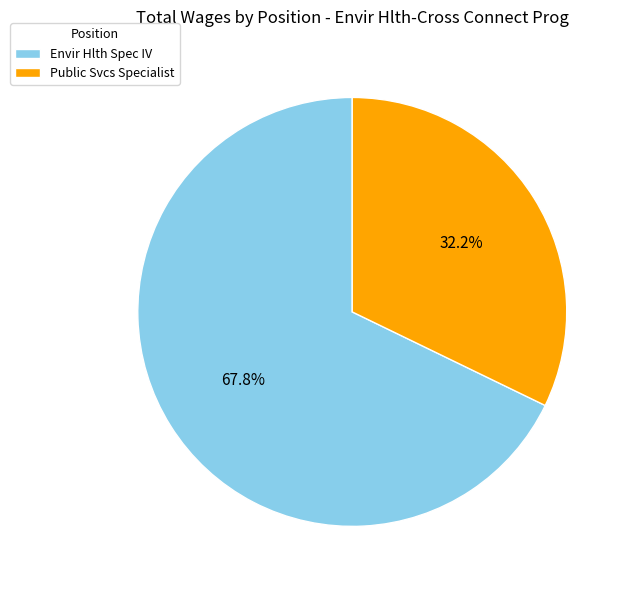

How many slices are in this pie chart?

2